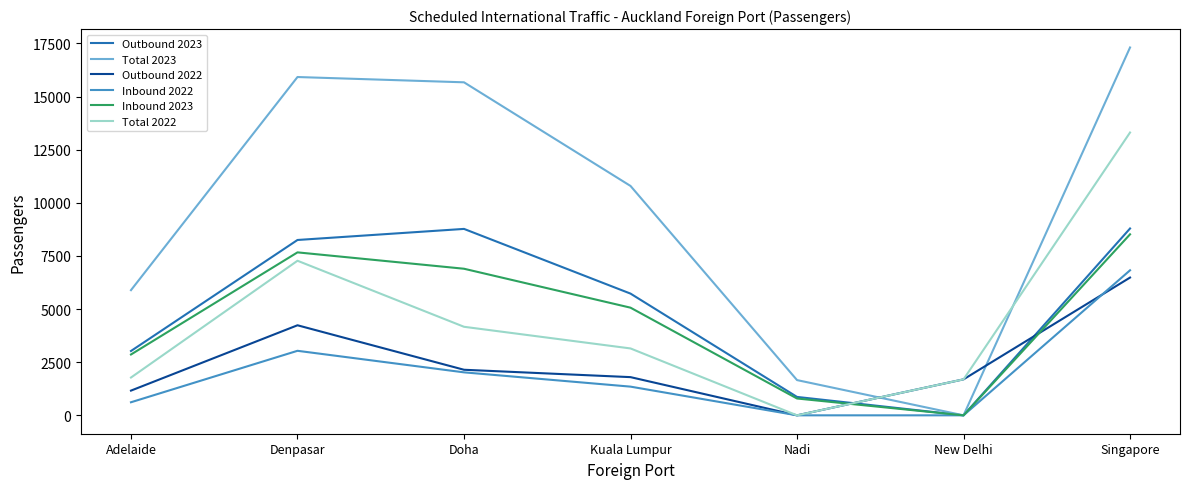

How many lines are shown in the chart?

6